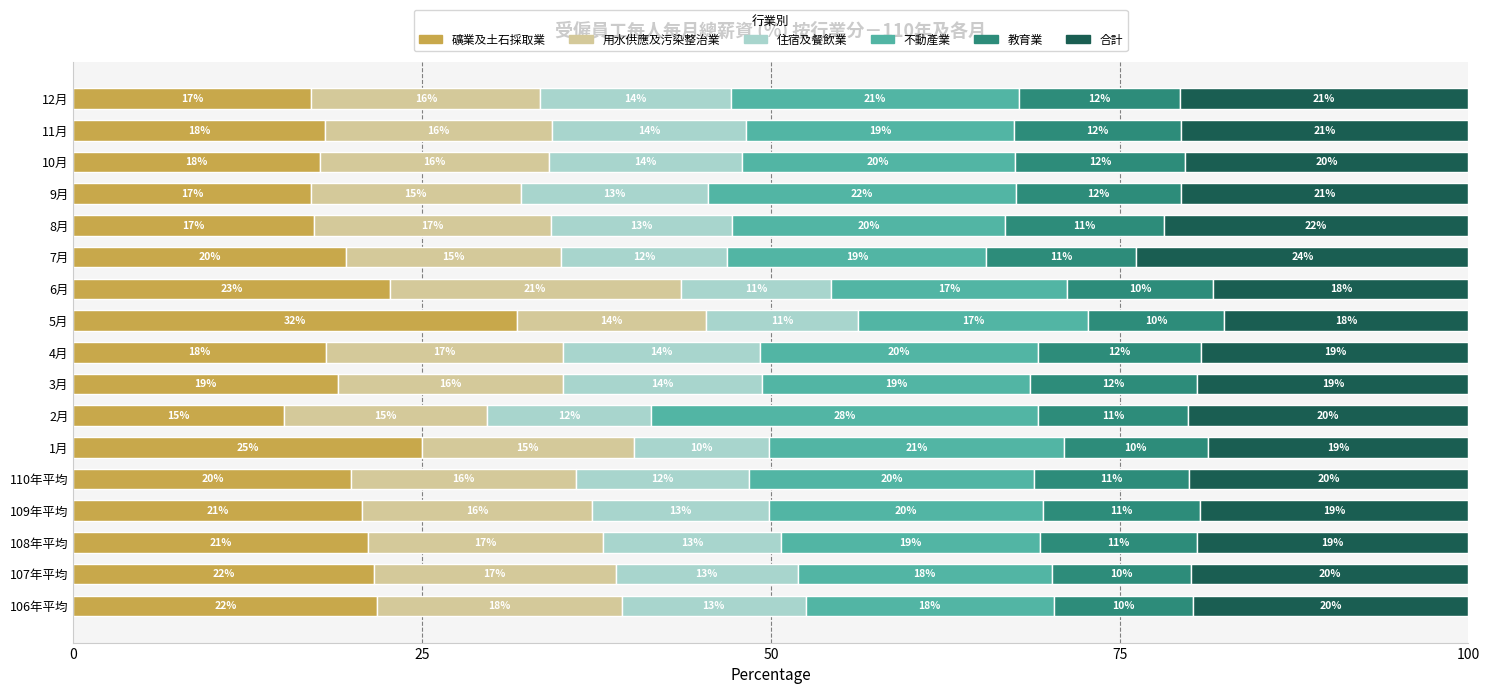

The value of 礦業及土石採取業 at 109年平均 is 20.7. True or false?

True